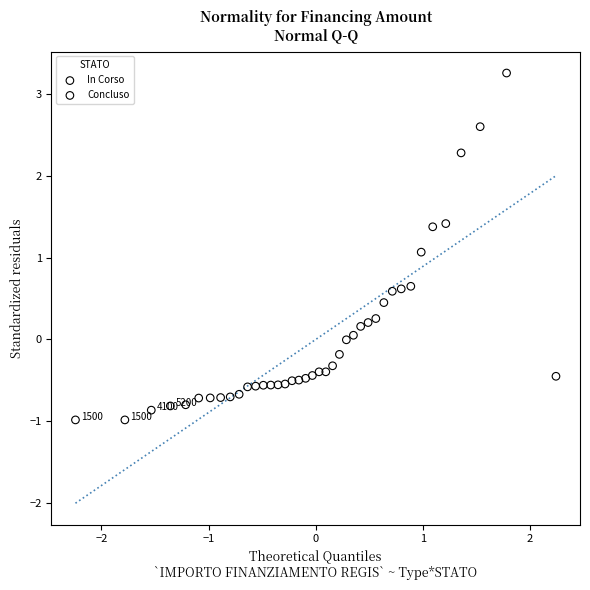

What are all the series names shown in the legend?

In Corso, Concluso